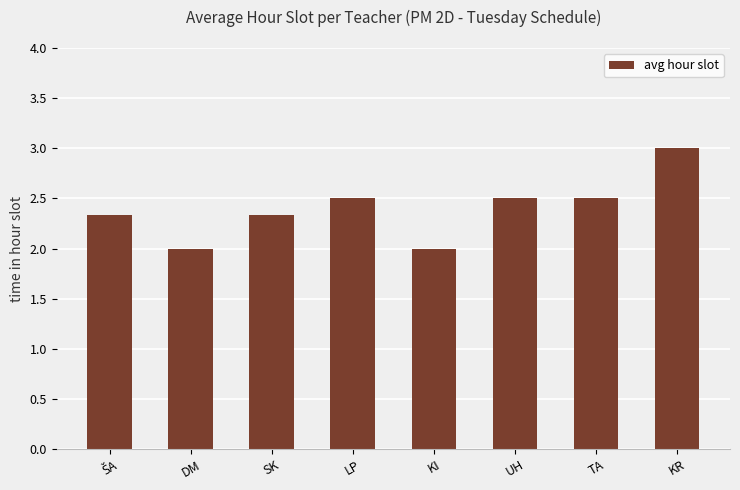

What is the value of the 7th bar from the left?

2.5